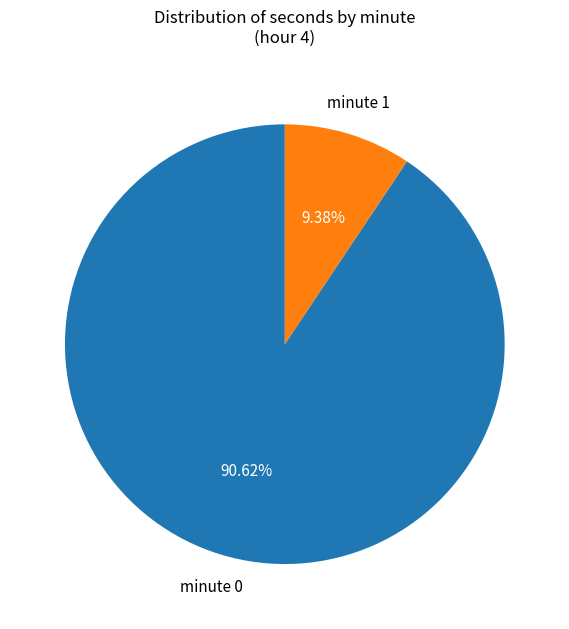

Is there a majority slice in this chart?

Yes